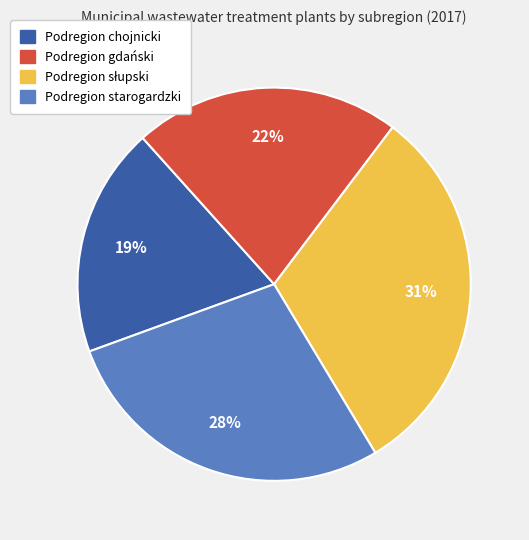

Is it true that Podregion starogardzki is 28% of the pie?

True